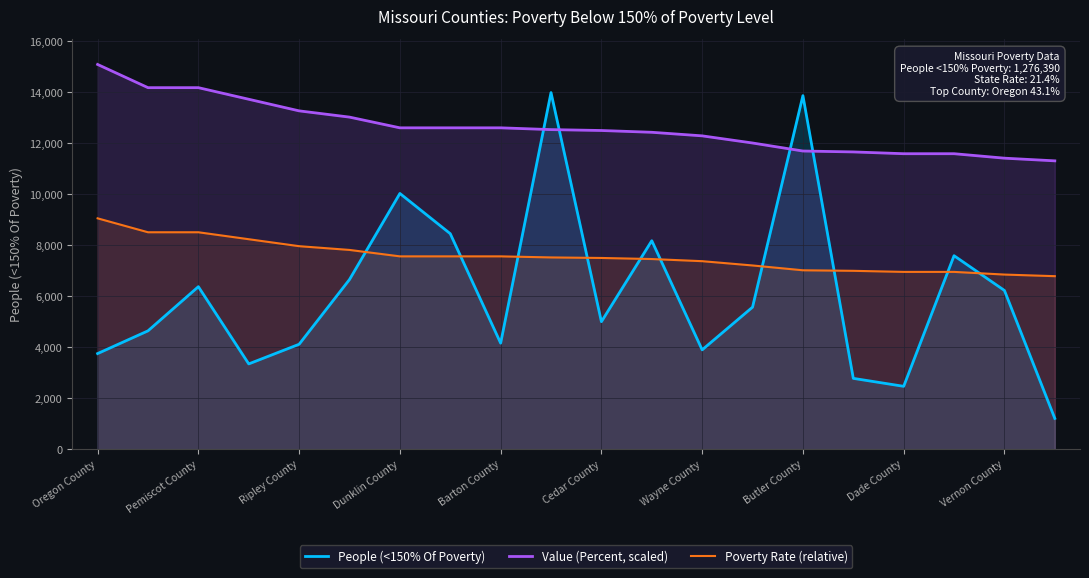

True or false: People (<150% Of Poverty) and Value (Percent, scaled) cross at least once.

True